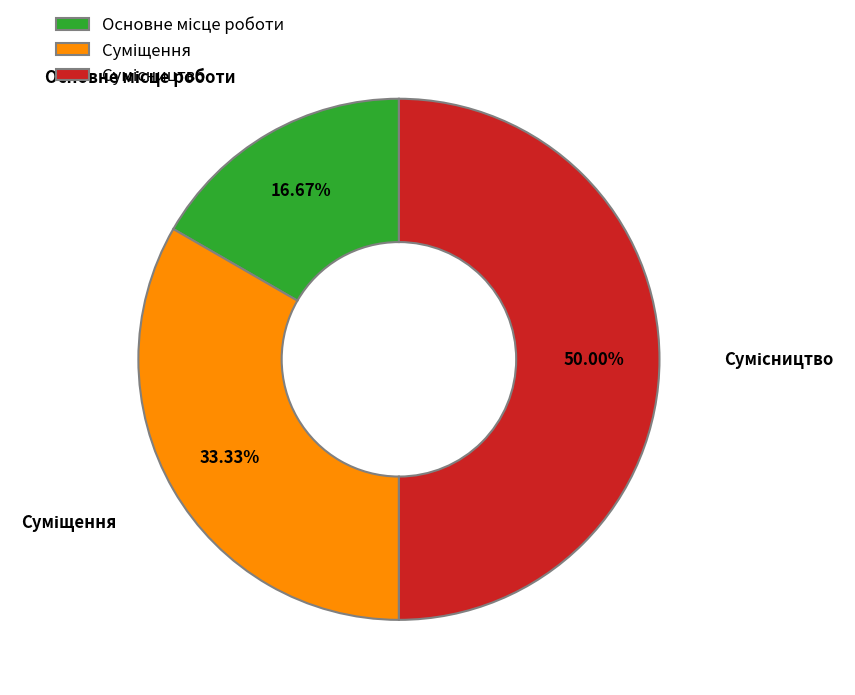

Count the number of slices in the pie.

3